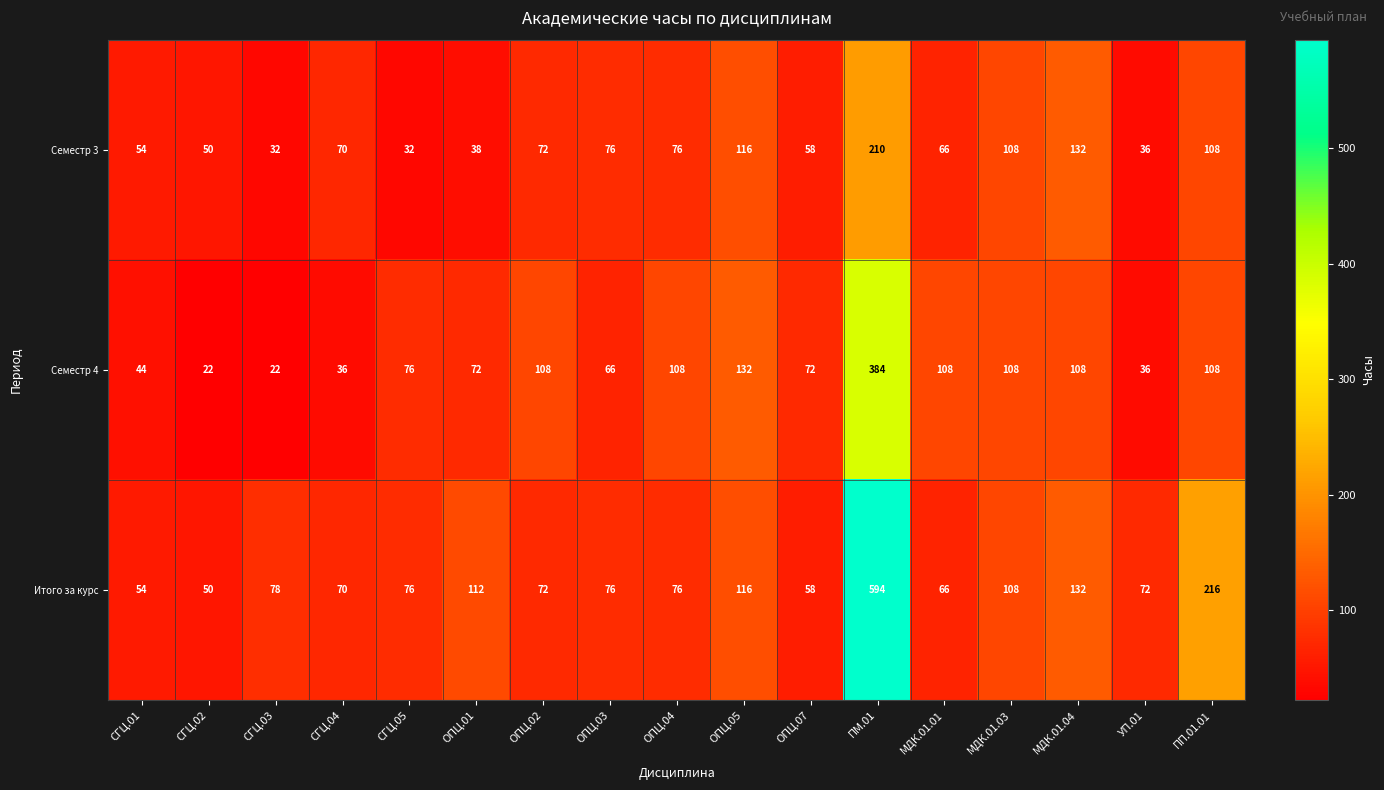

List the series in order of their overall mean, highest first.

Итого за курс, Семестр 4, Семестр 3